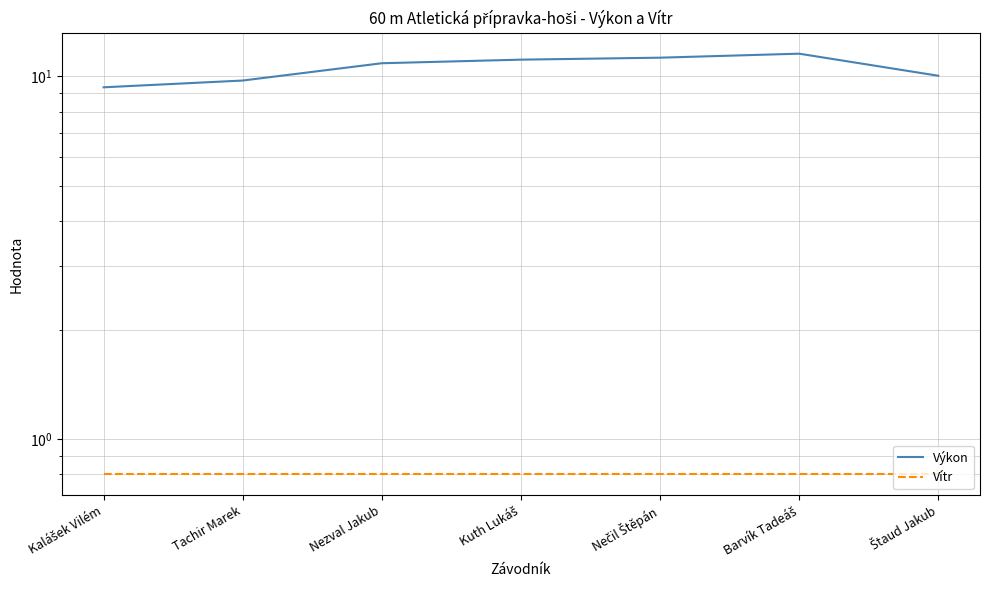

What is the total value across all series at Barvík Tadeáš?

12.4